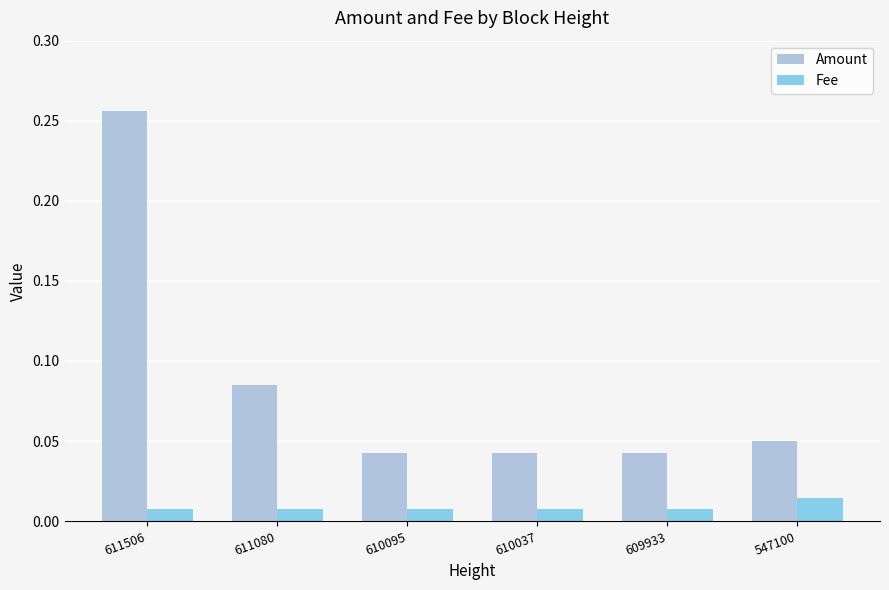

How many data points does each series have?

6